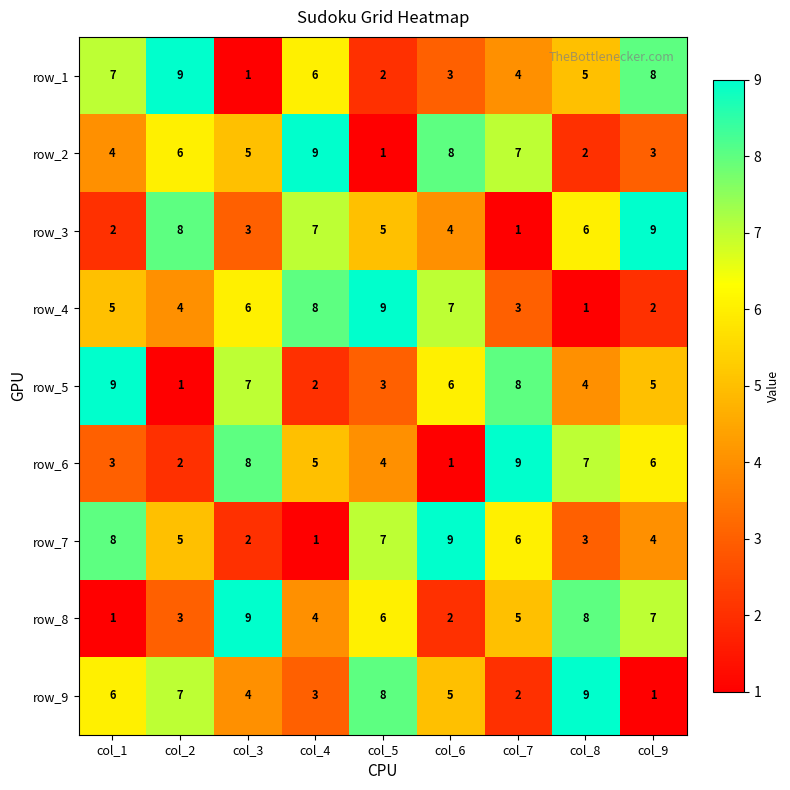

What is the approximate value of row_3 at col_6?

4